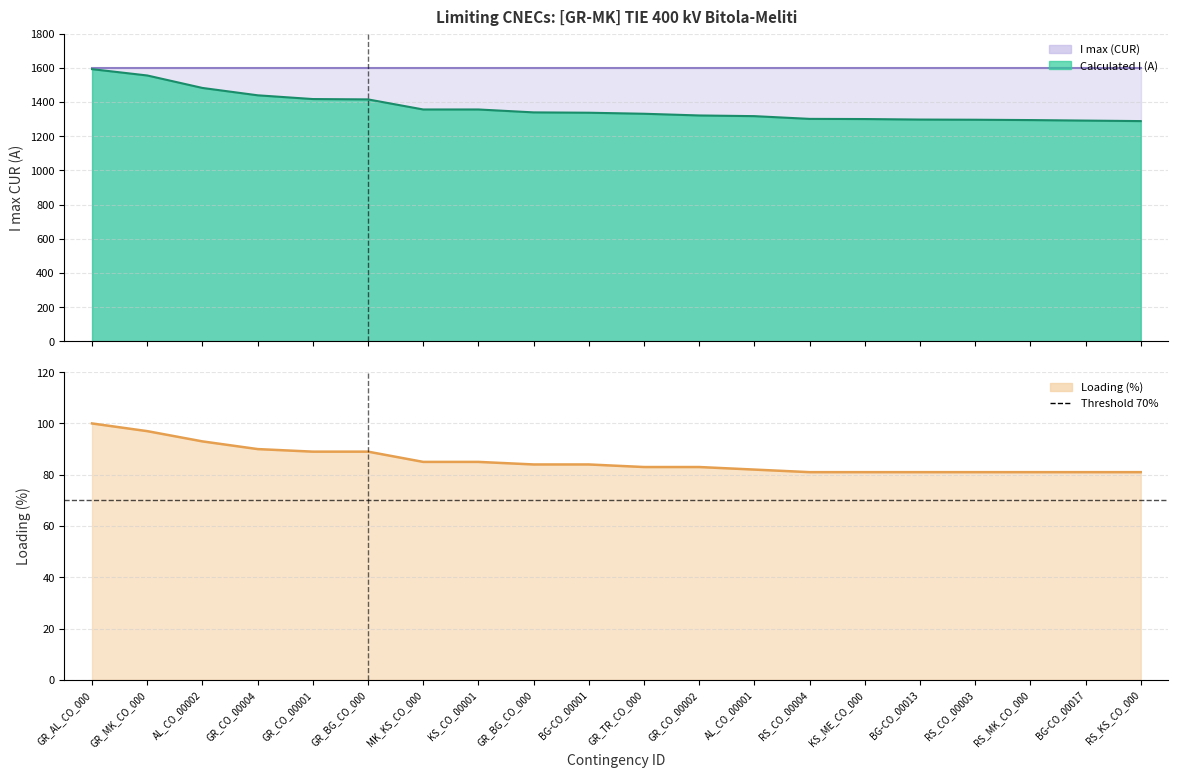

Reading left to right, list all the values displayed in this chart.

Margin (A): 1593	1556	1483	1440	1418	1416	1357	1357	1340	1338	1332	1322	1318	1302	1301	1298	1297	1295	1292	1289
Loading (%): 100	97	93	90	89	89	85	85	84	84	83	83	82	81	81	81	81	81	81	81